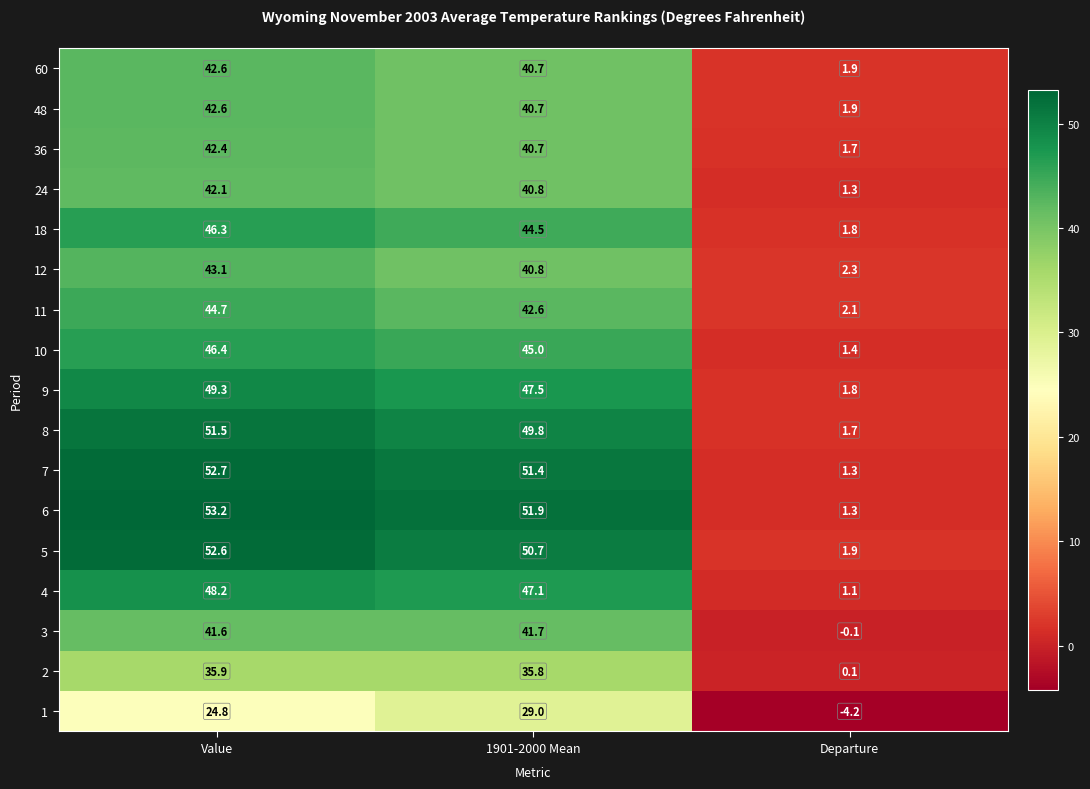

True or false: 12 has a value of 3.7 at Departure.

False